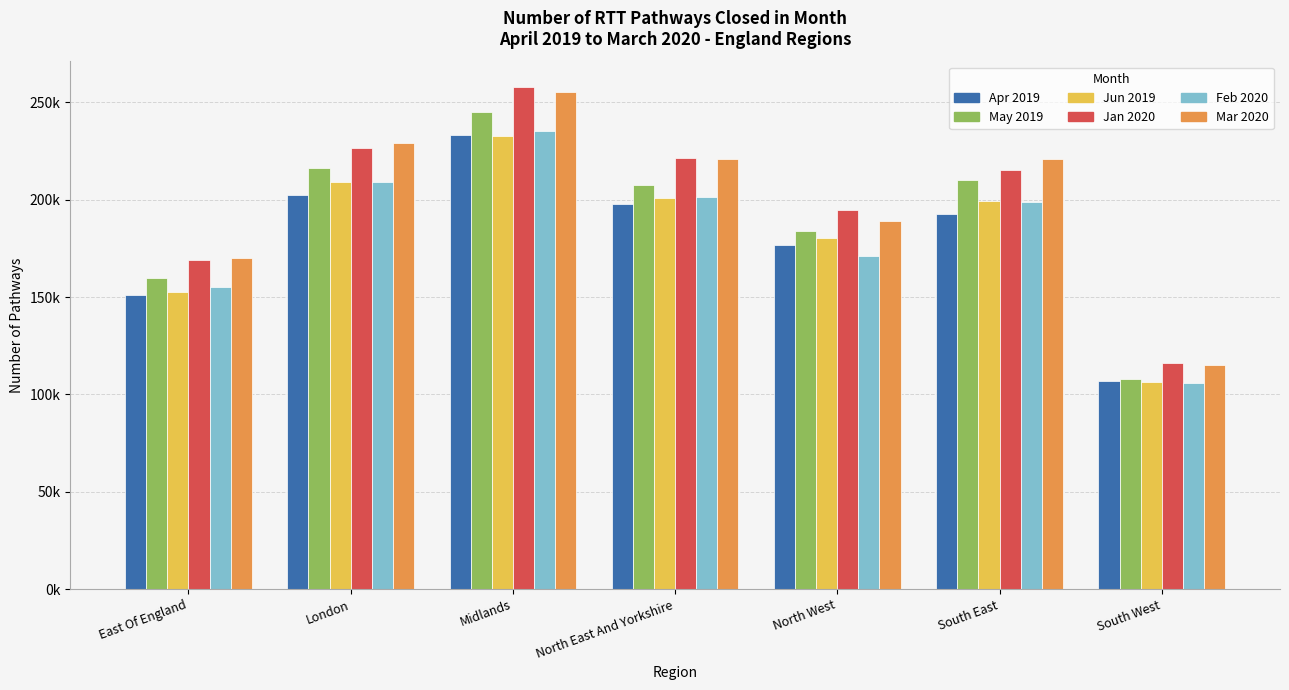

What are all the series names shown in the legend?

Apr 2019, May 2019, Jun 2019, Jan 2020, Feb 2020, Mar 2020